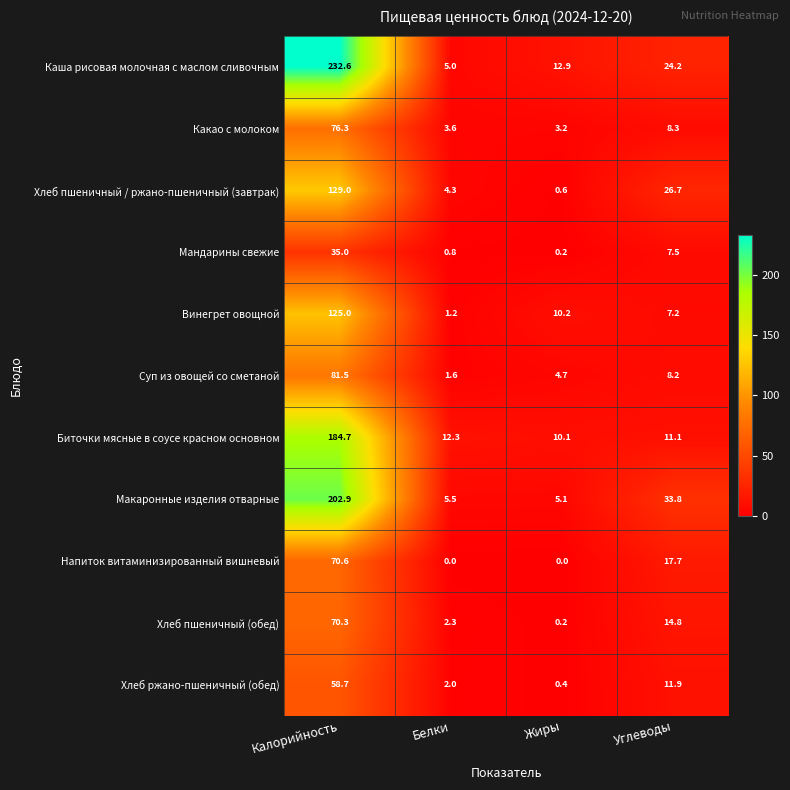

Which series has the largest total across all categories?

Каша рисовая молочная с маслом сливочным